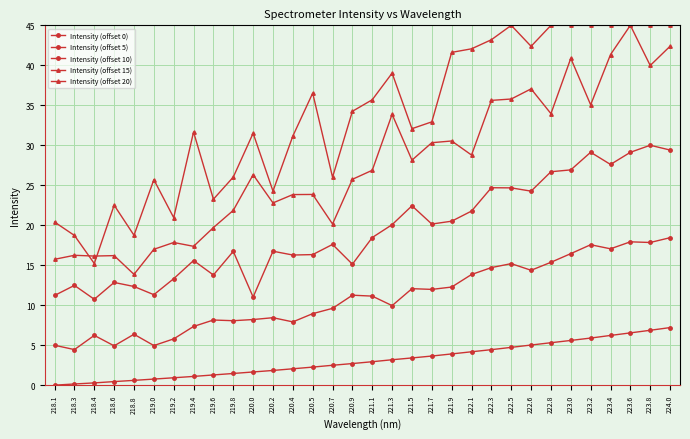

True or false: Intensity (offset 5) and Intensity (offset 20) cross at least once.

False